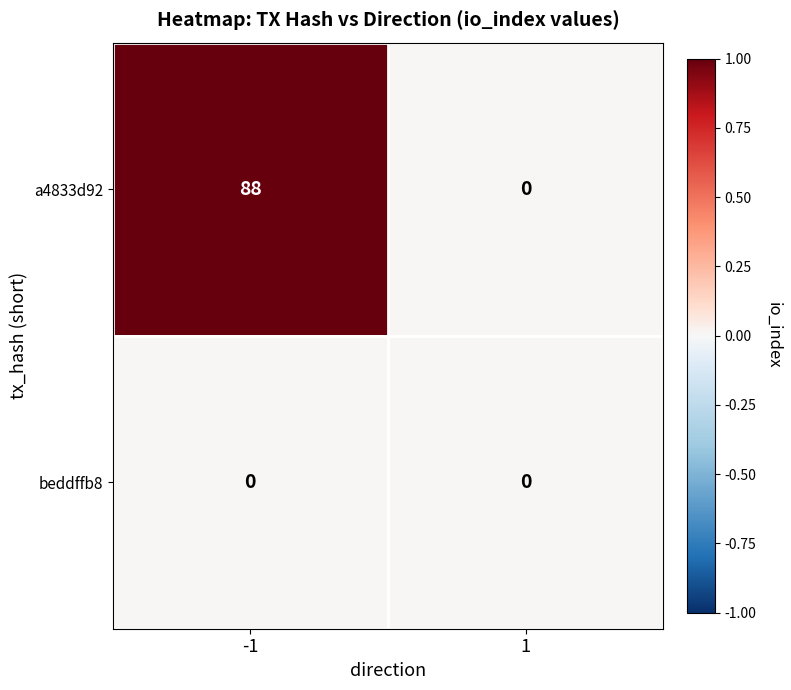

True or false: a4833d92 has a value of 0 at 1.

True